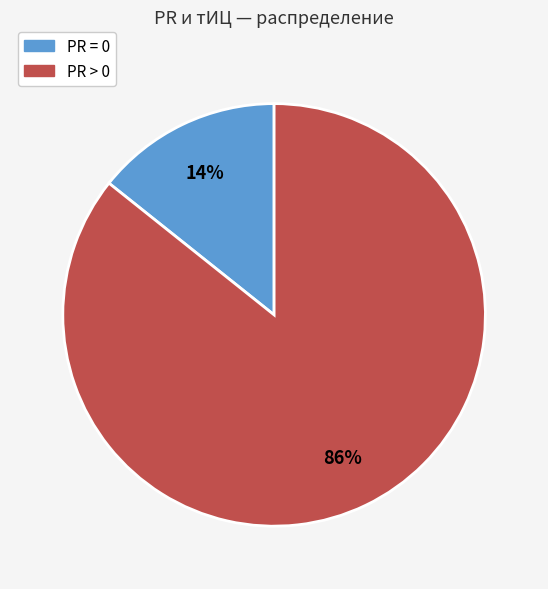

How many segments does this pie chart have?

2